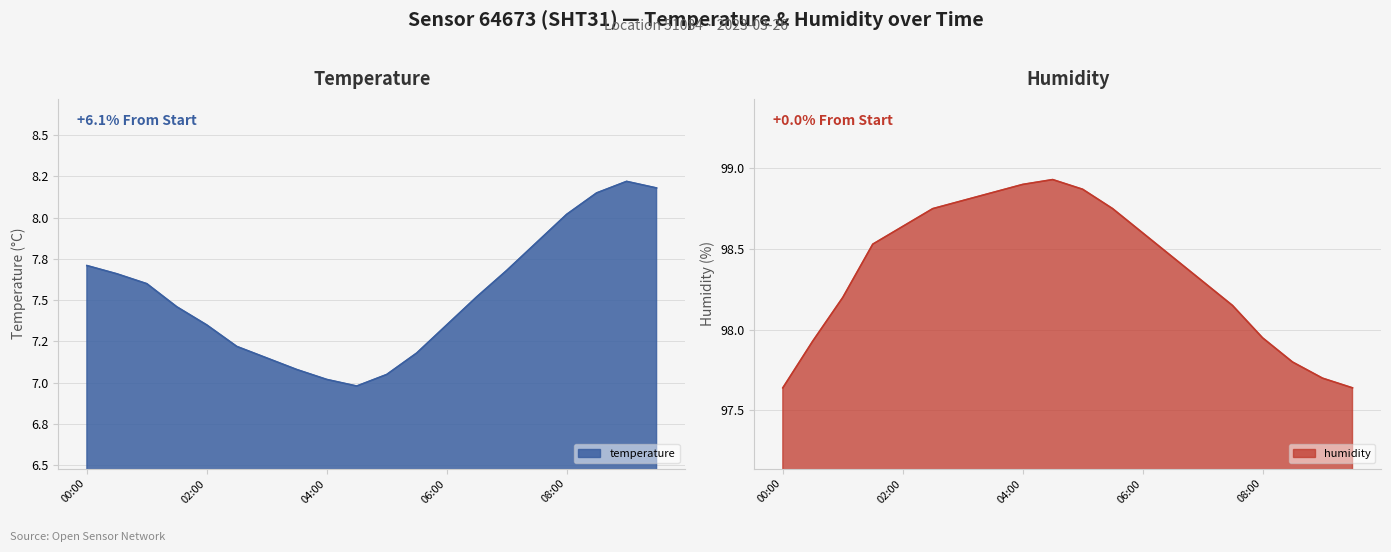

Reading left to right, what are all the values shown in this chart?

temperature: 7.7	7.7	7.6	7.5	7.3	7.2	7.2	7.1	7.0	7.0	7.0	7.2	7.3	7.5	7.7	7.8	8.0	8.2	8.2	8.2
humidity: 97.6	97.9	98.2	98.5	98.6	98.8	98.8	98.8	98.9	98.9	98.9	98.8	98.6	98.5	98.3	98.2	98.0	97.8	97.7	97.6